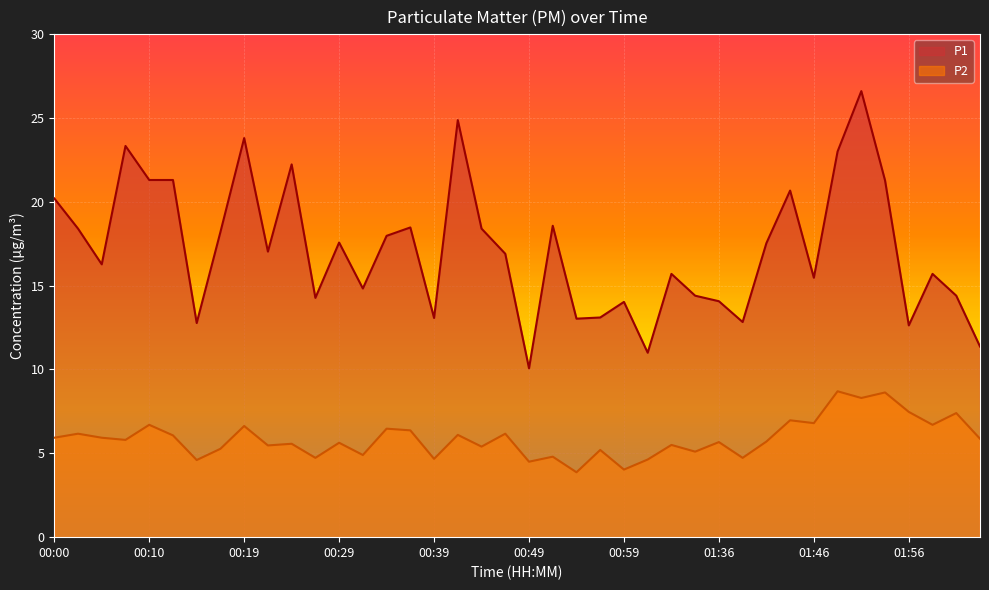

Which category has the highest value in the P1 series?

01:51